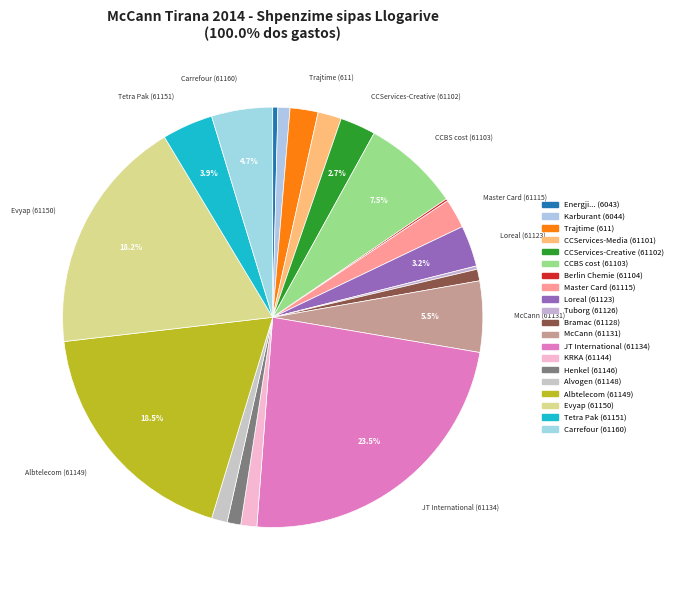

Between Master Card (61115) and KRKA (61144), which is larger?

Master Card (61115)